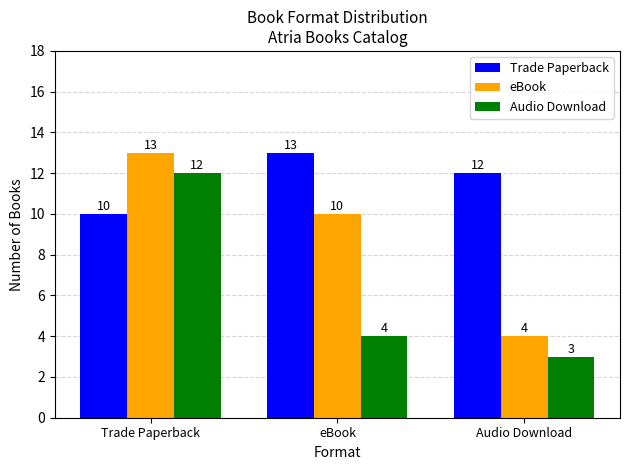

What is the label of the 3rd bar from the right?

Trade Paperback